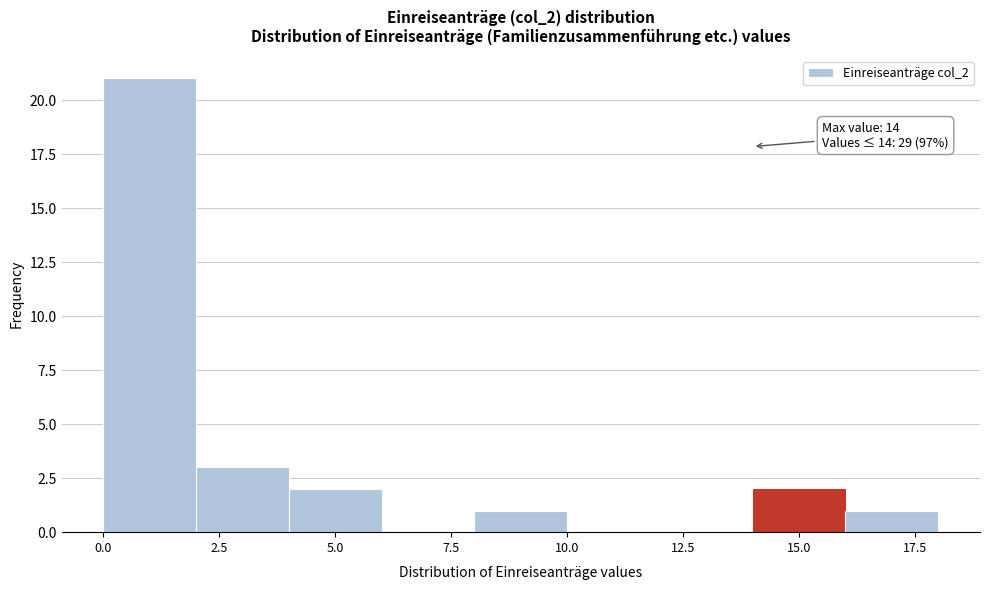

Which range on the x-axis has the tallest bar?

0 to 2